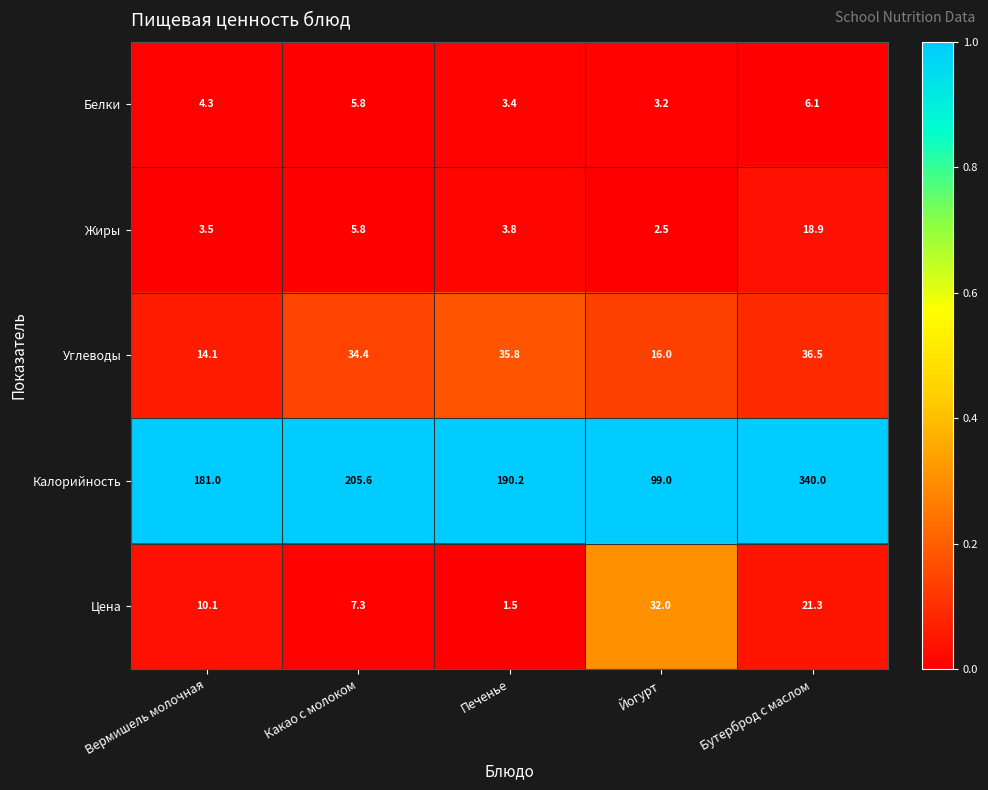

The value of Калорийность at Вермишель молочная is 181.0. True or false?

True